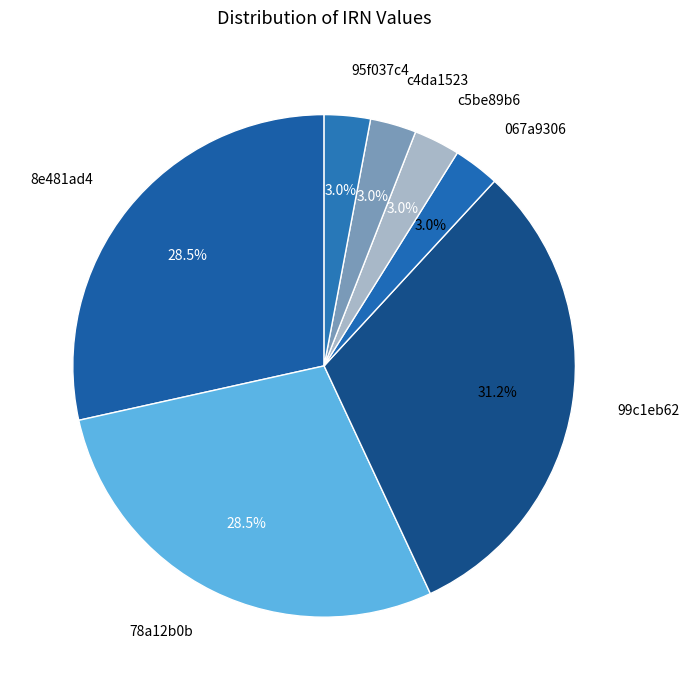

Does any single category account for the majority?

No